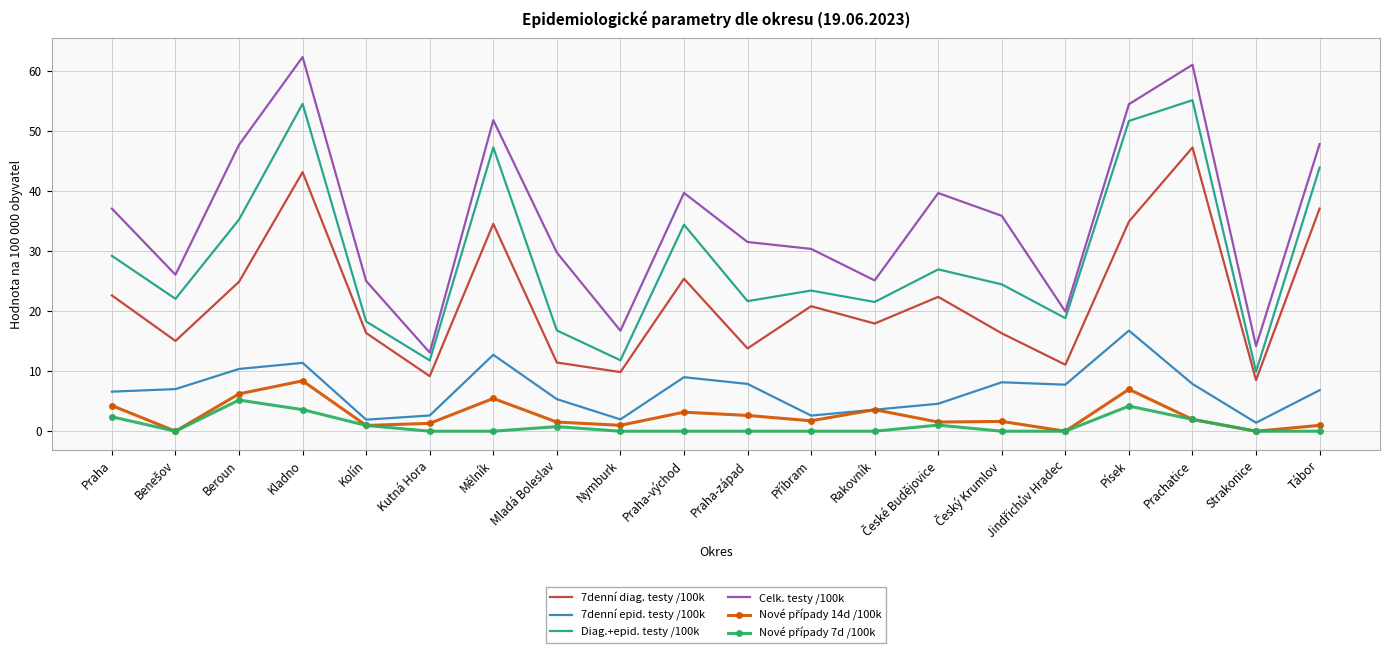

True or false: 7denní epid. testy /100k has a value of 7.9 at Prachatice.

True